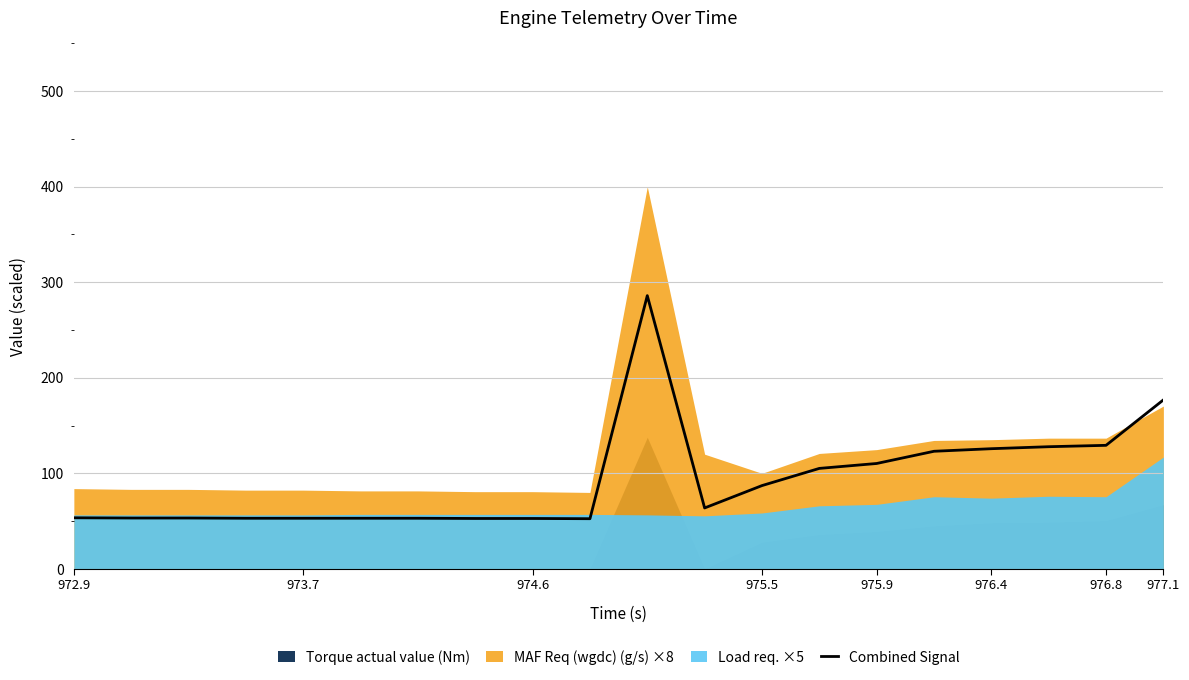

Is it true that the value at 17 is 127.8?

True